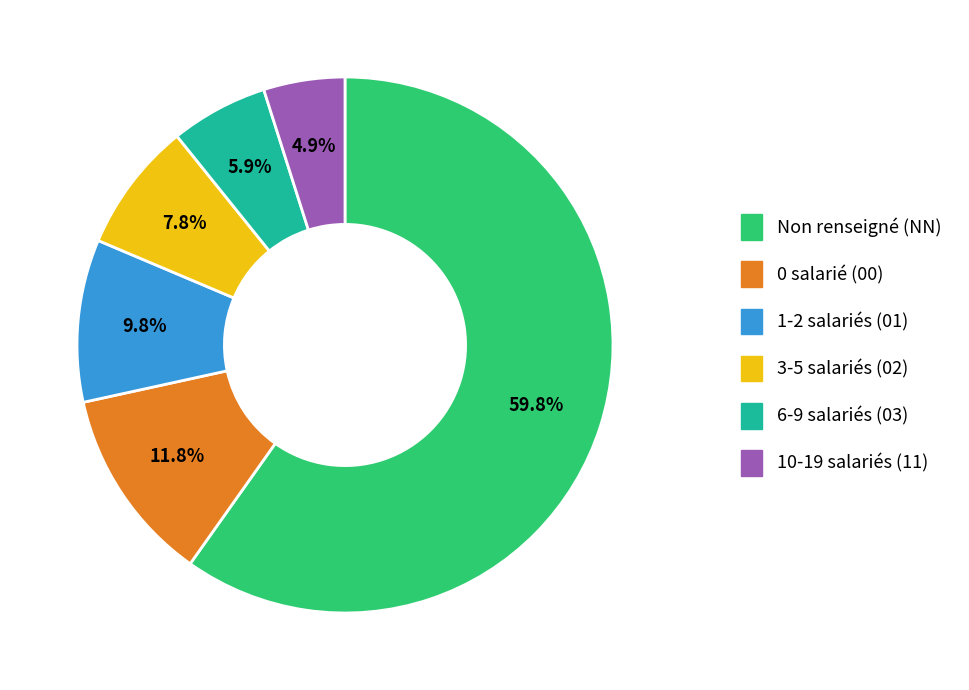

Between 10-19 salariés (11) and 3-5 salariés (02), which is larger?

3-5 salariés (02)